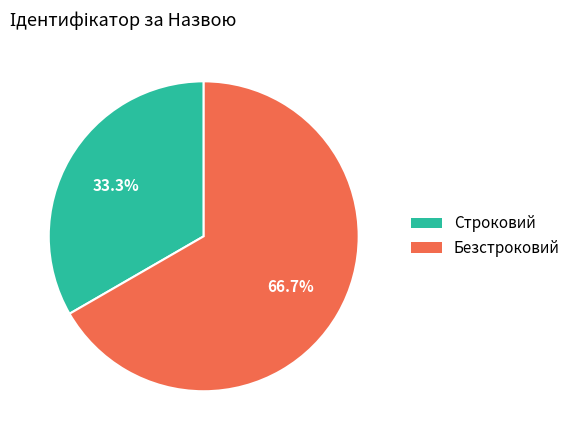

Approximately how many times larger is the value at Безстроковий compared to Строковий?

2.0